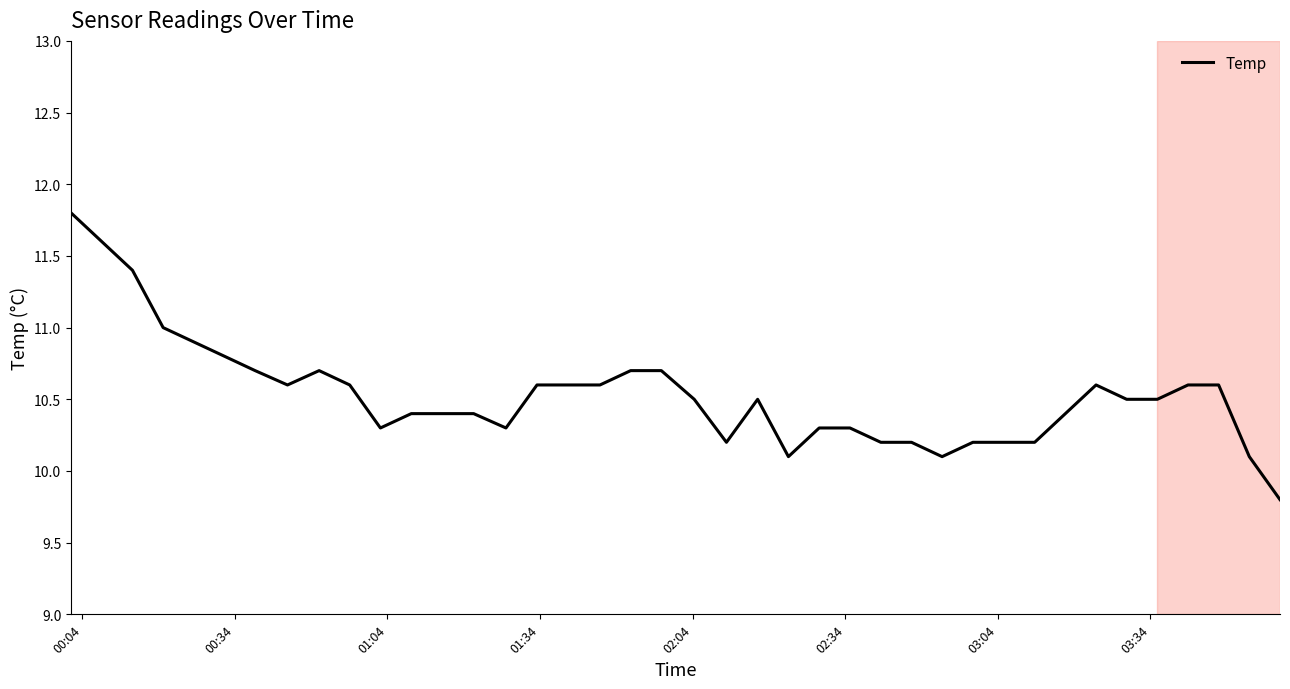

What is the minimum value shown in the chart?

9.8